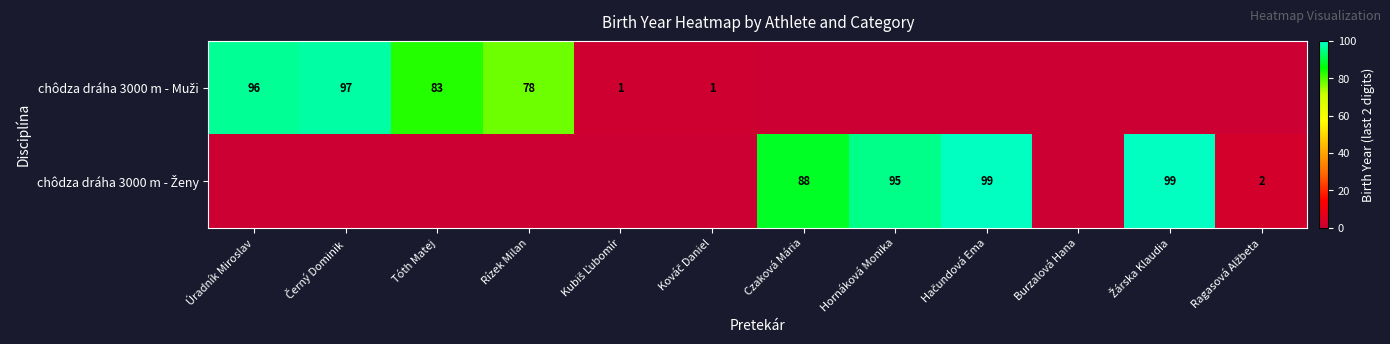

At which category is the sum across all series the highest?

Hačundová Ema